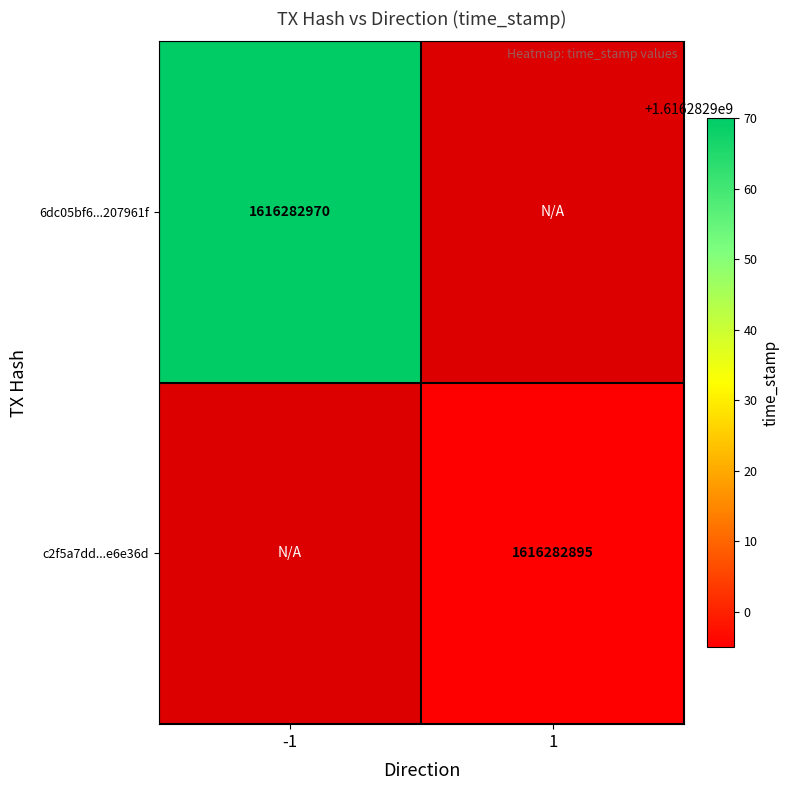

Which series has the largest total across all categories?

6dc05bf60cd711b7d7ec7b1a4397d631207961f